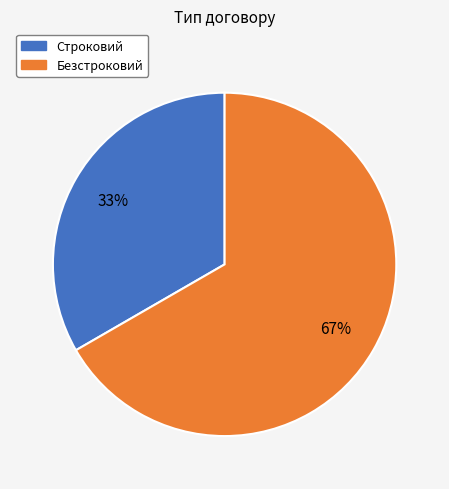

To the nearest percent, what percentage of the pie is Безстроковий?

67%